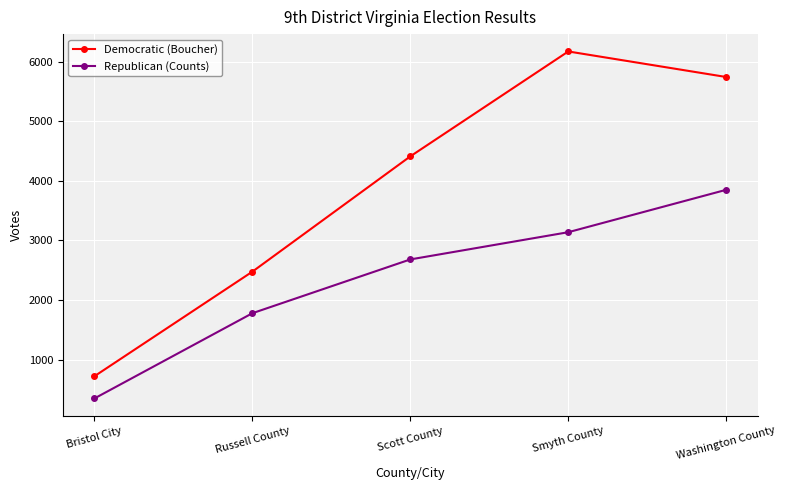

Between Bristol City and Russell County, which series saw the biggest shift?

Democratic (Boucher)